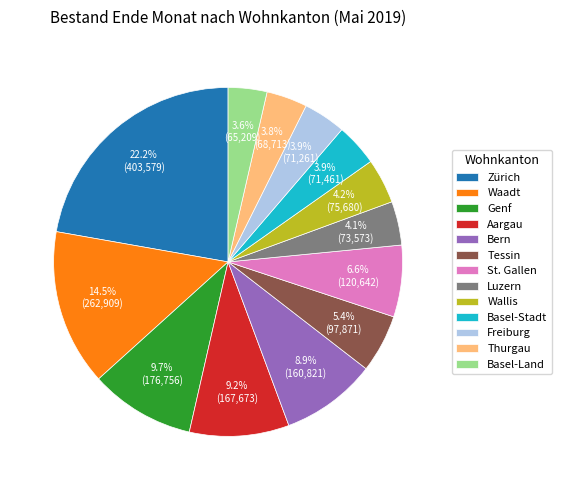

To the nearest percent, what percentage of the pie is Aargau?

9%